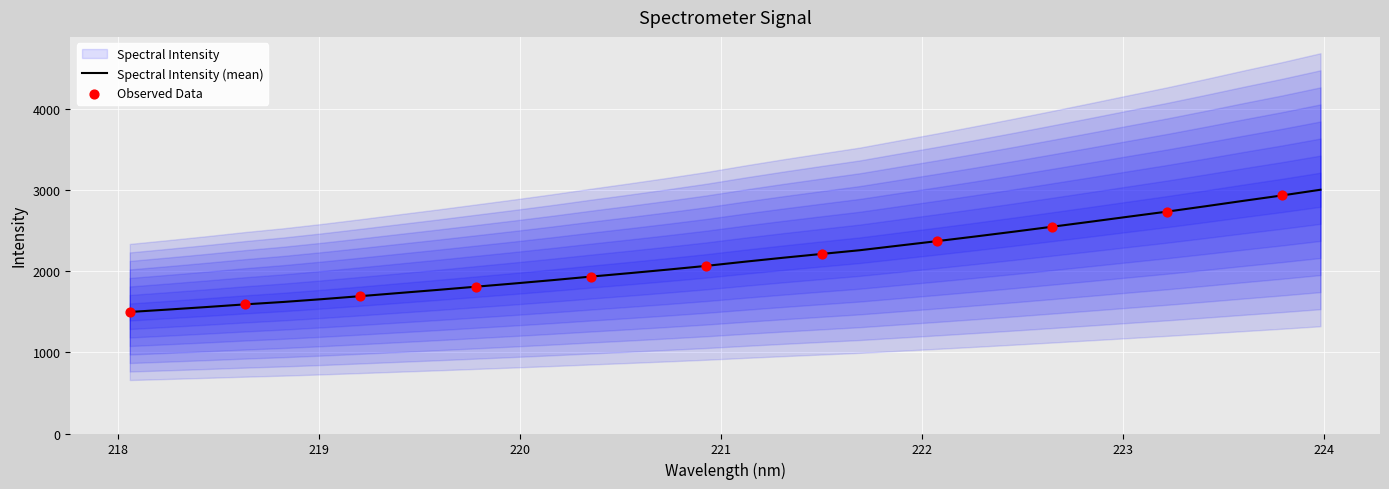

Between 223.5987 and 218.6332, which is larger?

223.5987